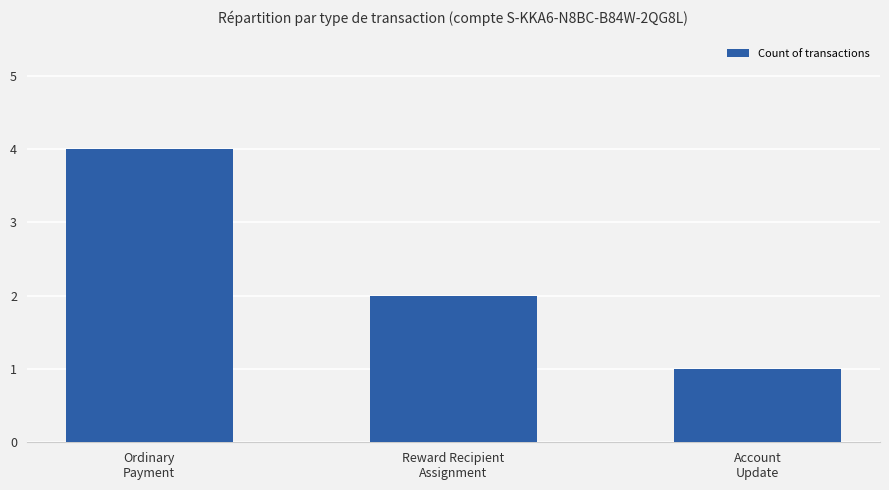

How many data points are less than 2?

1